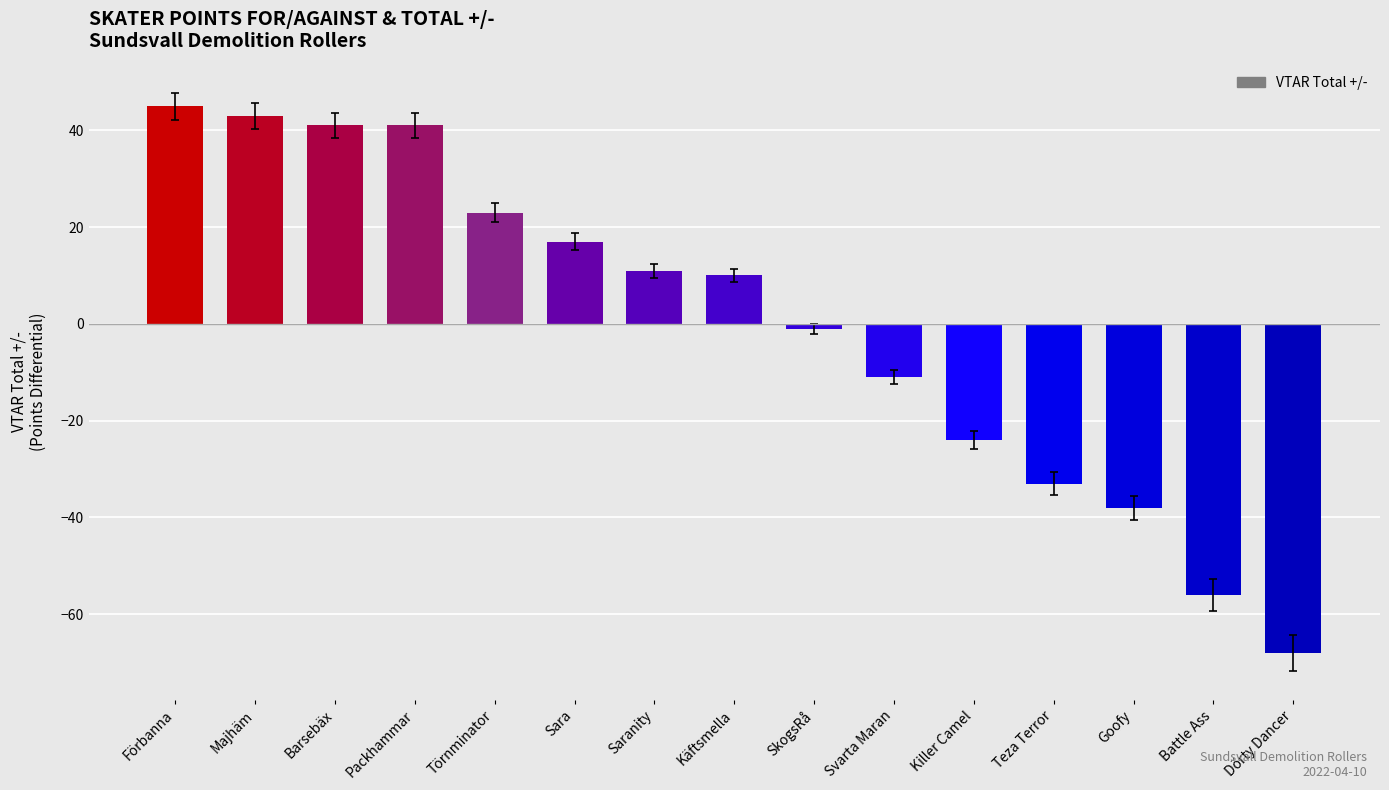

What is the approximate value at Dörty Dancer?

-68